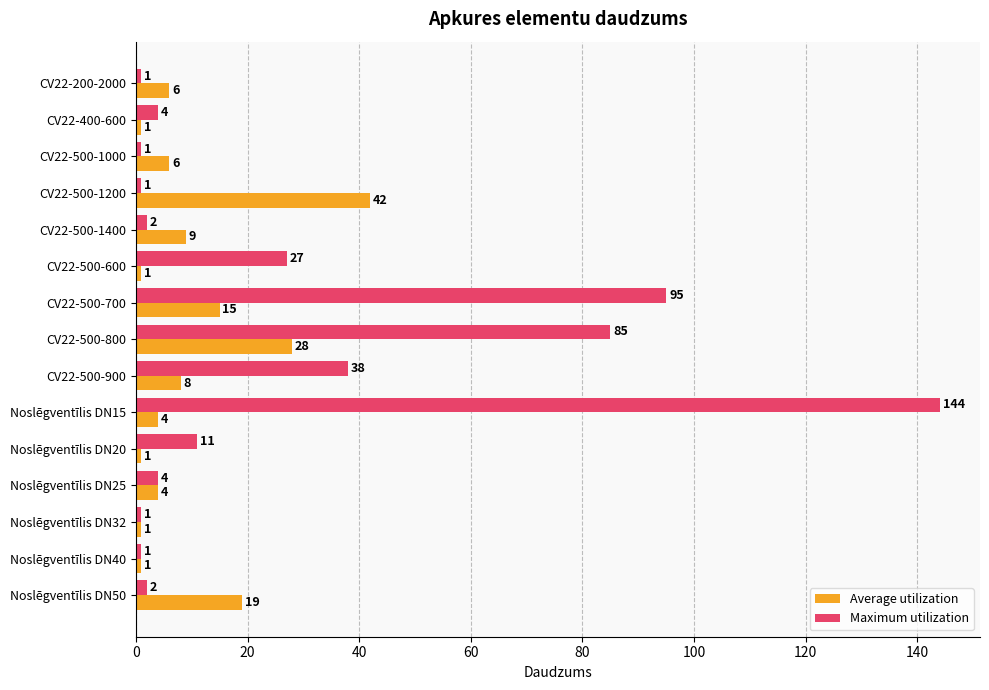

Rank the series by their maximum value, from lowest to highest.

Average utilization, Maximum utilization